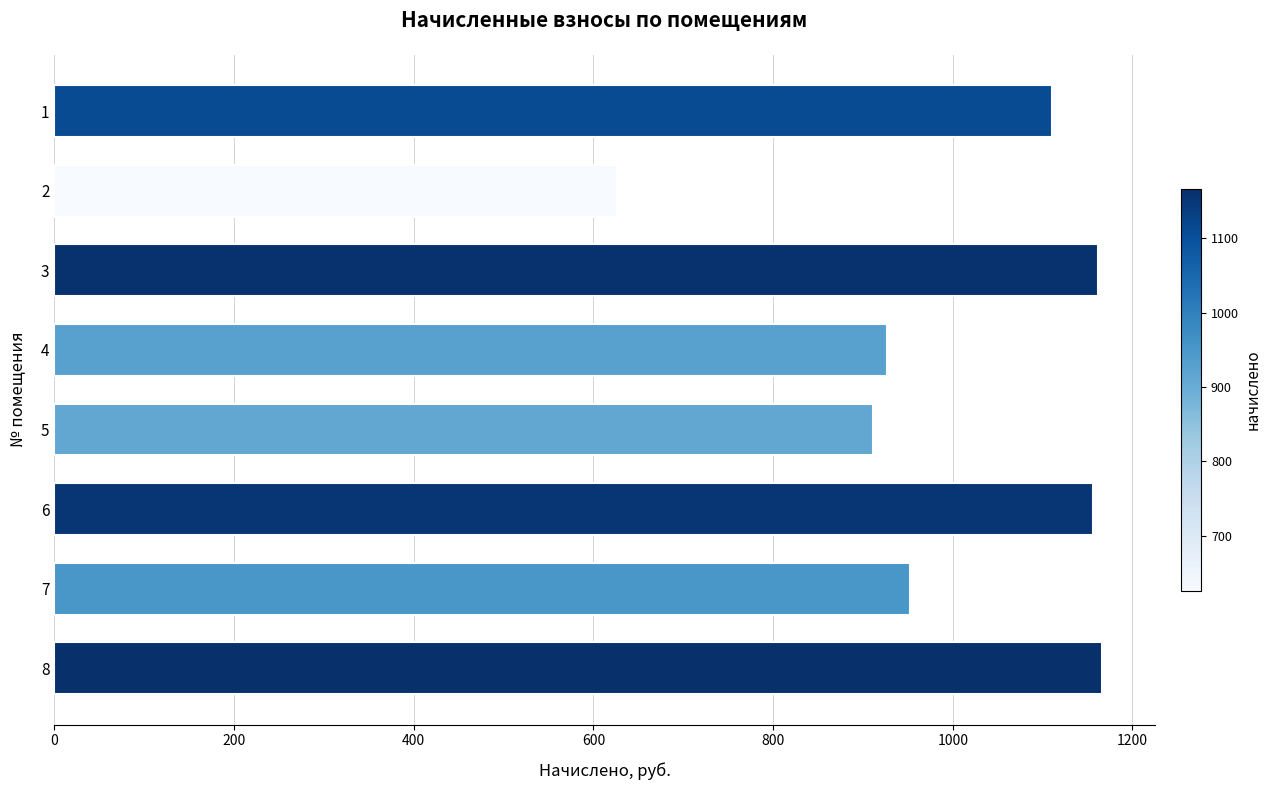

Between 4 and 2, which is larger?

4